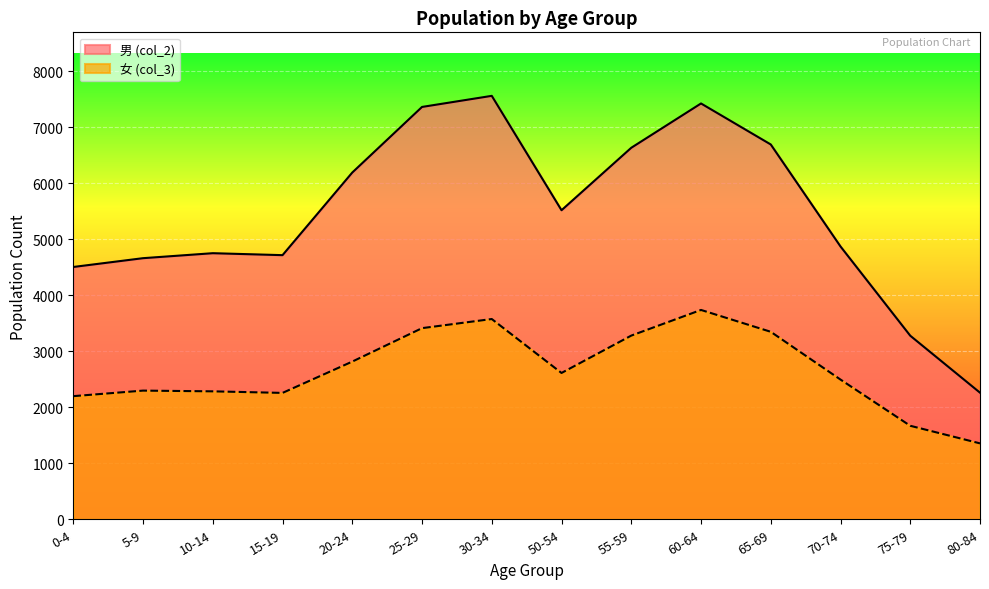

Which has a higher value, 30-34 or 25-29?

30-34